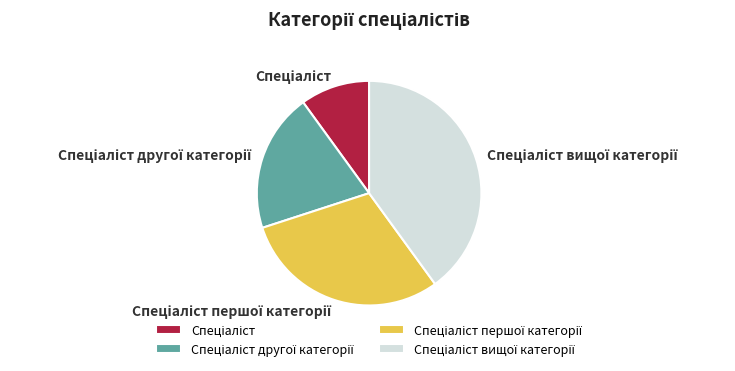

Is there any slice that represents more than half of the pie?

No